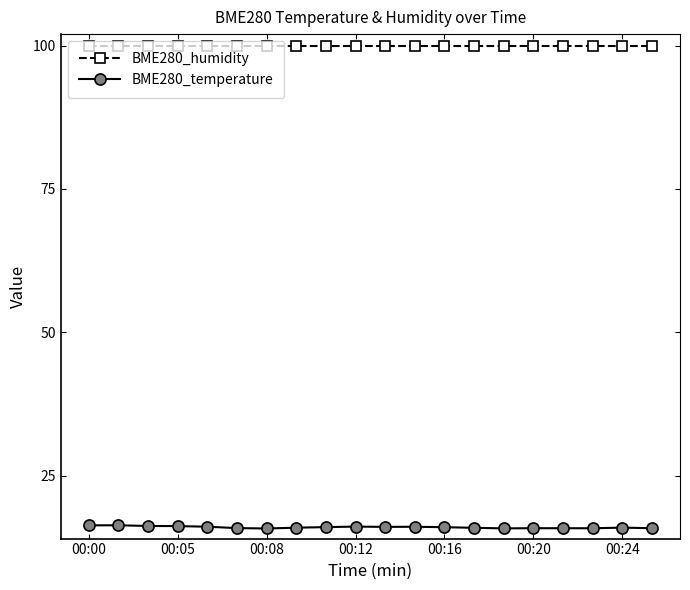

What is the difference between the maximum and minimum values in the BME280_temperature series?

0.6